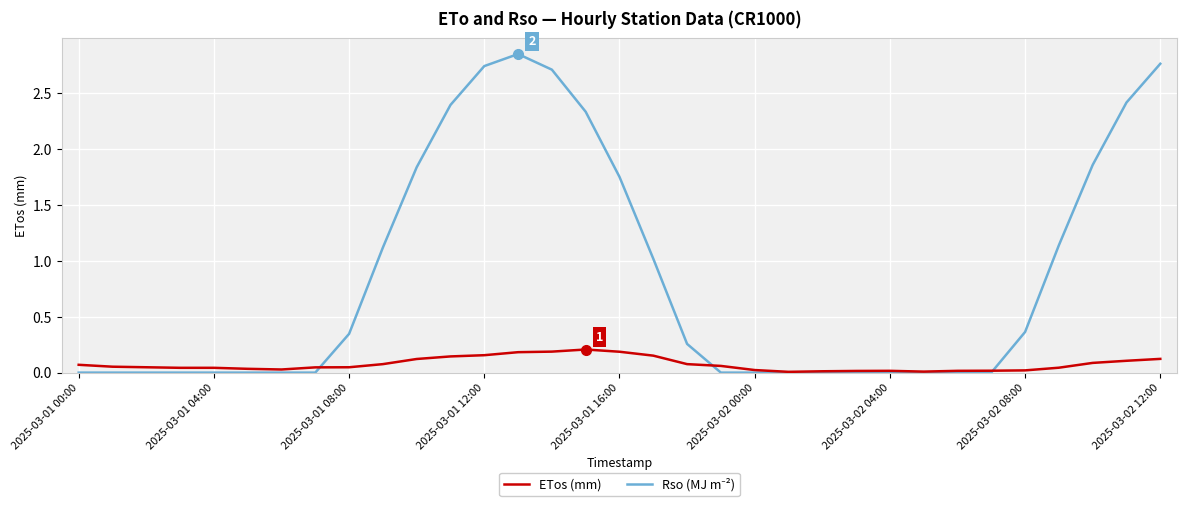

How many lines are shown in the chart?

2